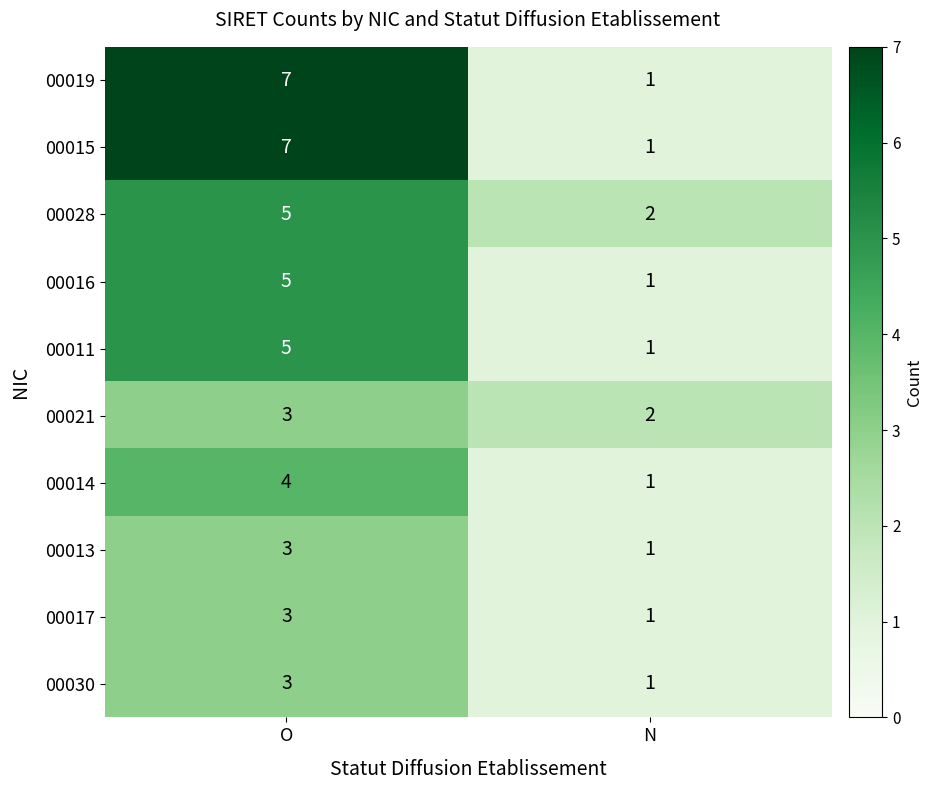

Read the 00030 value at O.

3